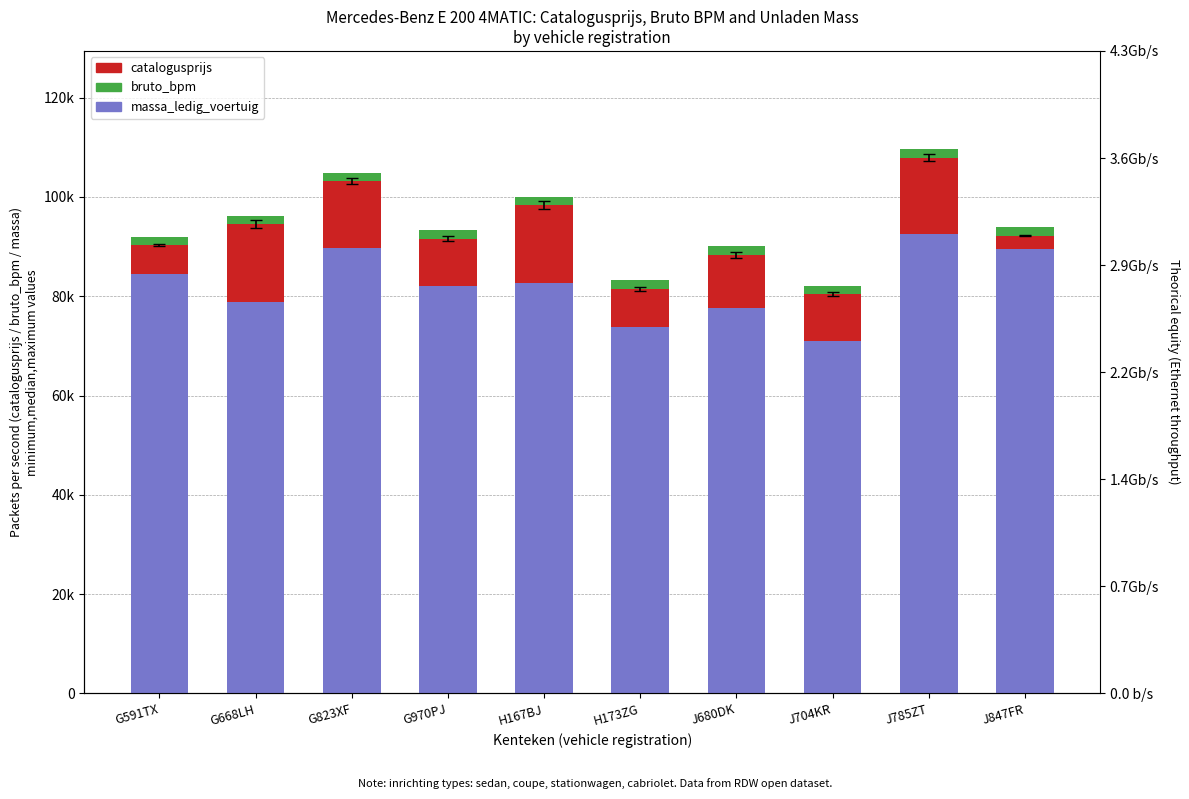

What is the value of the massa_ledig_voertuig bar at the 8th from the left?

1590